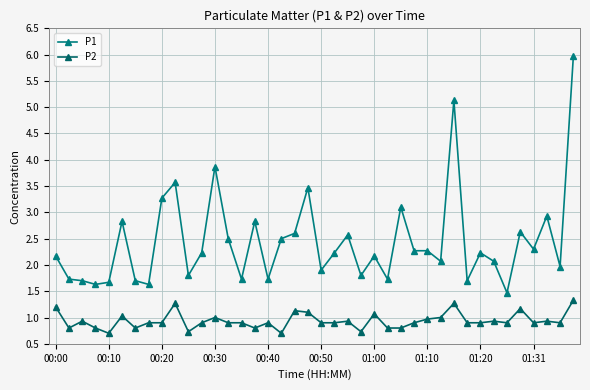

Reading right to left, transcribe all the data shown in this chart.

P1: 6.0	2.0	2.9	2.3	2.6	1.5	2.1	2.2	1.7	5.1	2.1	2.3	2.3	3.1	1.7	2.2	1.8	2.6	2.2	1.9	3.5	2.6	2.5	1.7	2.8	1.7	2.5	3.9	2.2	1.8	3.6	3.3	1.6	1.7	2.8	1.7	1.6	1.7	1.7	2.2
P2: 1.3	0.9	0.9	0.9	1.2	0.9	0.9	0.9	0.9	1.3	1.0	1.0	0.9	0.8	0.8	1.1	0.7	0.9	0.9	0.9	1.1	1.1	0.7	0.9	0.8	0.9	0.9	1.0	0.9	0.7	1.3	0.9	0.9	0.8	1.0	0.7	0.8	0.9	0.8	1.2